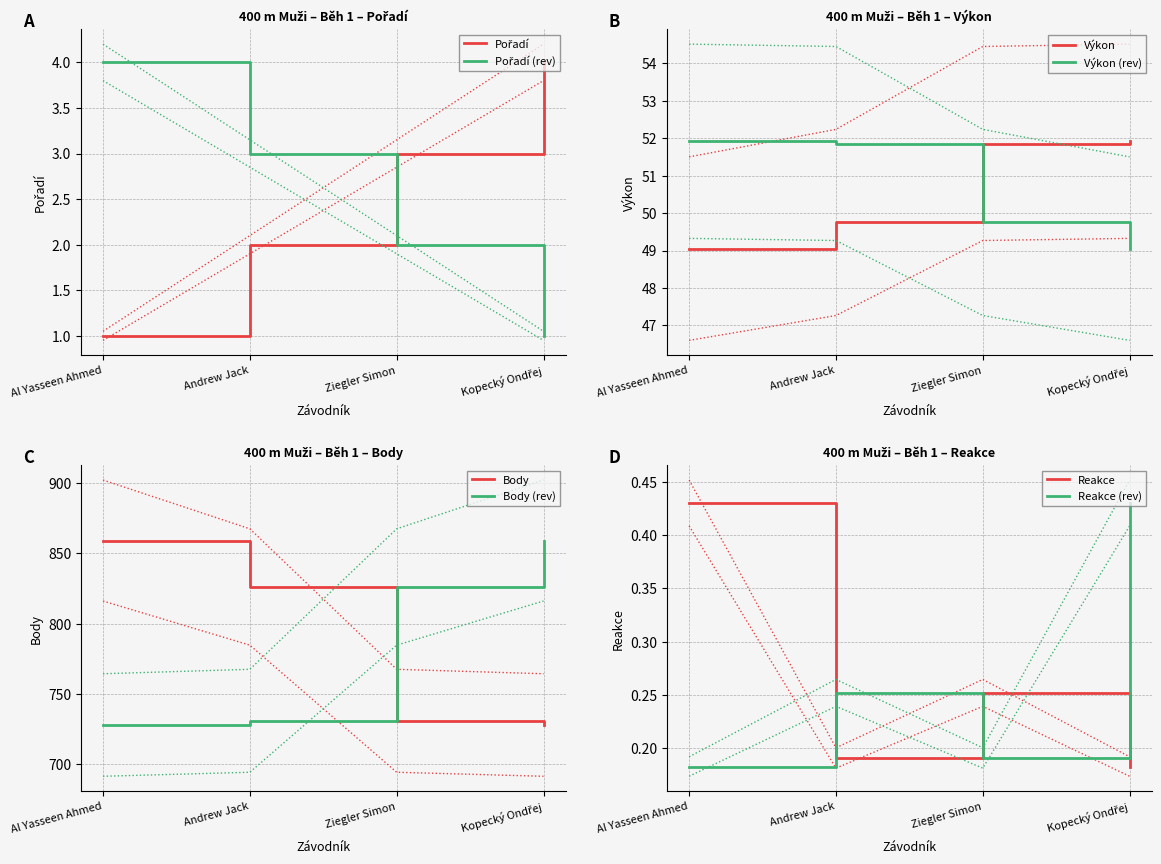

What is the label of the 1st point from the left?

Al Yasseen Ahmed